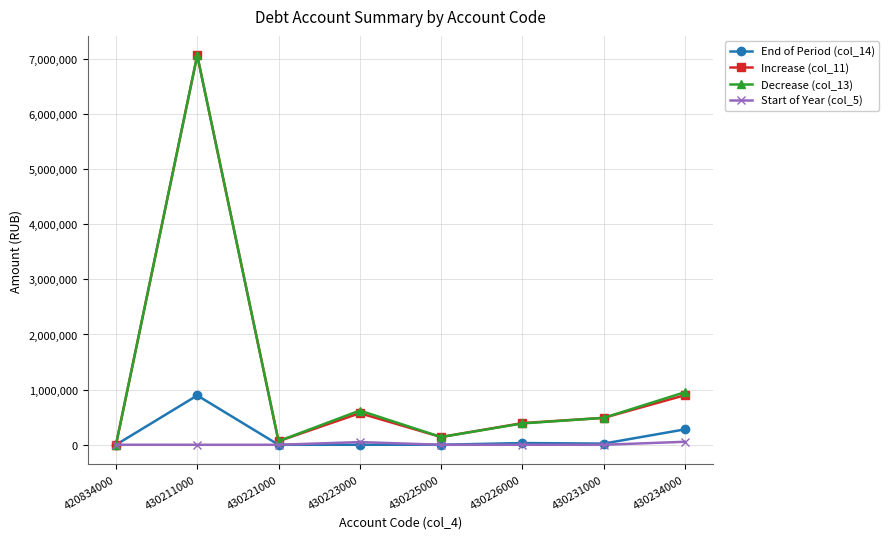

At which category is the sum across all series the highest?

430211000